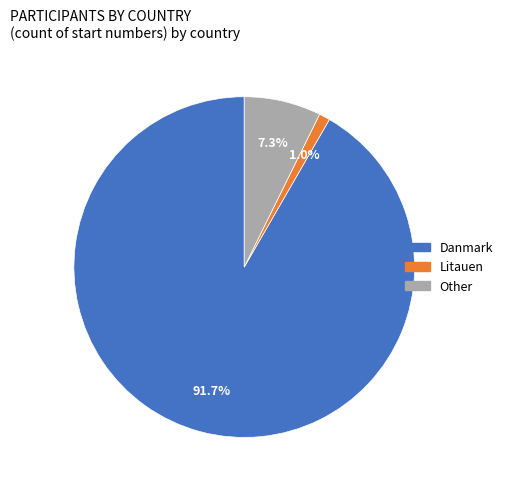

The Danmark slice represents 92% of the pie. True or false?

True